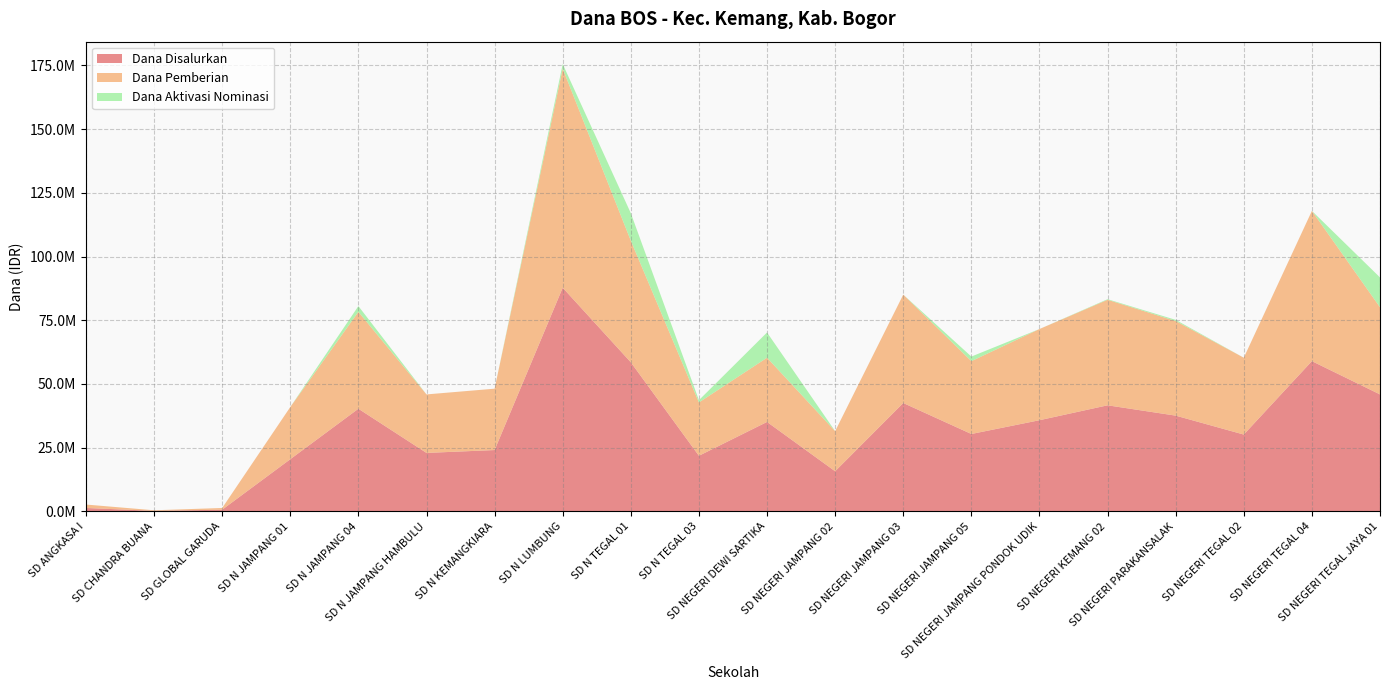

Reading left to right, extract all data points from this chart.

Dana Disalurkan: SD ANGKASA I=1350000	SD CHANDRA BUANA=225000	SD GLOBAL GARUDA=675000	SD N JAMPANG 01=20475000	SD N JAMPANG 04=40275000	SD N JAMPANG HAMBULU=22950000	SD N KEMANGKIARA=24075000	SD N LUMBUNG=87750000	SD N TEGAL 01=58500000	SD N TEGAL 03=21825000	SD NEGERI DEWI SARTIKA=35100000	SD NEGERI JAMPANG 02=15750000	SD NEGERI JAMPANG 03=42525000	SD NEGERI JAMPANG 05=30375000	SD NEGERI JAMPANG PONDOK UDIK=35775000	SD NEGERI KEMANG 02=41625000	SD NEGERI PARAKANSALAK=37575000	SD NEGERI TEGAL 02=30150000	SD NEGERI TEGAL 04=58950000	SD NEGERI TEGAL JAYA 01=45900000
Dana Pemberian: SD ANGKASA I=1350000	SD CHANDRA BUANA=225000	SD GLOBAL GARUDA=675000	SD N JAMPANG 01=20475000	SD N JAMPANG 04=38025000	SD N JAMPANG HAMBULU=22950000	SD N KEMANGKIARA=24075000	SD N LUMBUNG=85950000	SD N TEGAL 01=47700000	SD N TEGAL 03=20925000	SD NEGERI DEWI SARTIKA=25200000	SD NEGERI JAMPANG 02=15750000	SD NEGERI JAMPANG 03=42525000	SD NEGERI JAMPANG 05=28575000	SD NEGERI JAMPANG PONDOK UDIK=35775000	SD NEGERI KEMANG 02=41400000	SD NEGERI PARAKANSALAK=37125000	SD NEGERI TEGAL 02=30150000	SD NEGERI TEGAL 04=58950000	SD NEGERI TEGAL JAYA 01=34200000
Dana Aktivasi Nominasi: SD ANGKASA I=0	SD CHANDRA BUANA=0	SD GLOBAL GARUDA=0	SD N JAMPANG 01=0	SD N JAMPANG 04=2250000	SD N JAMPANG HAMBULU=0	SD N KEMANGKIARA=0	SD N LUMBUNG=1800000	SD N TEGAL 01=10800000	SD N TEGAL 03=900000	SD NEGERI DEWI SARTIKA=9900000	SD NEGERI JAMPANG 02=0	SD NEGERI JAMPANG 03=0	SD NEGERI JAMPANG 05=1800000	SD NEGERI JAMPANG PONDOK UDIK=0	SD NEGERI KEMANG 02=225000	SD NEGERI PARAKANSALAK=450000	SD NEGERI TEGAL 02=0	SD NEGERI TEGAL 04=0	SD NEGERI TEGAL JAYA 01=11700000